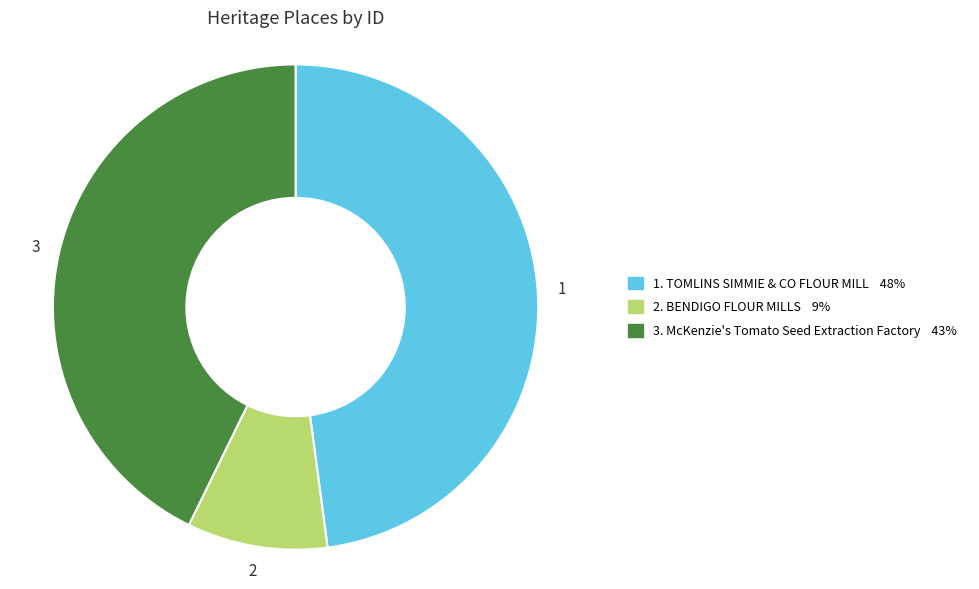

Does any single category account for the majority?

No